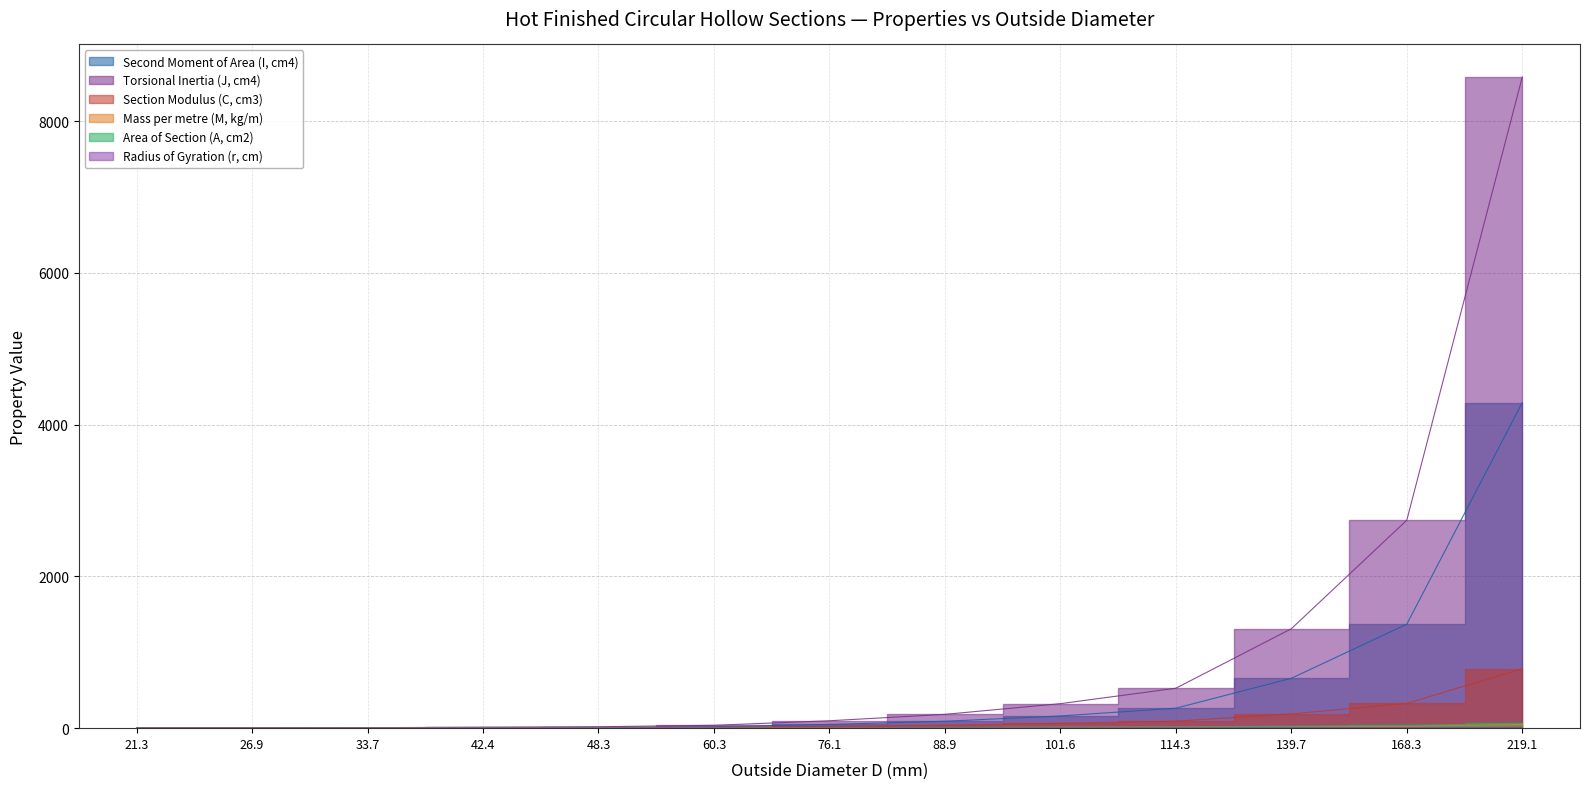

What is the sum of the Radius of Gyration (r, cm) values at 88.9 and 33.7?

4.2